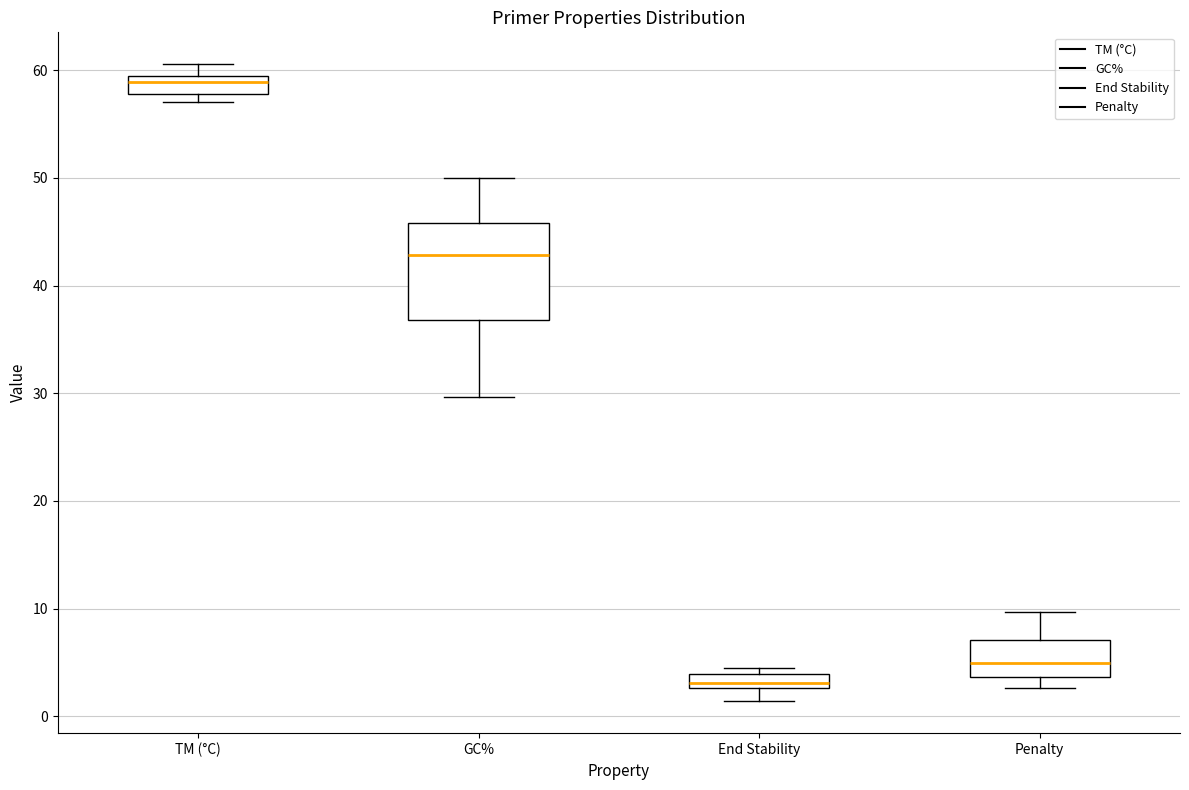

Which box has the highest median line?

TM (°C)